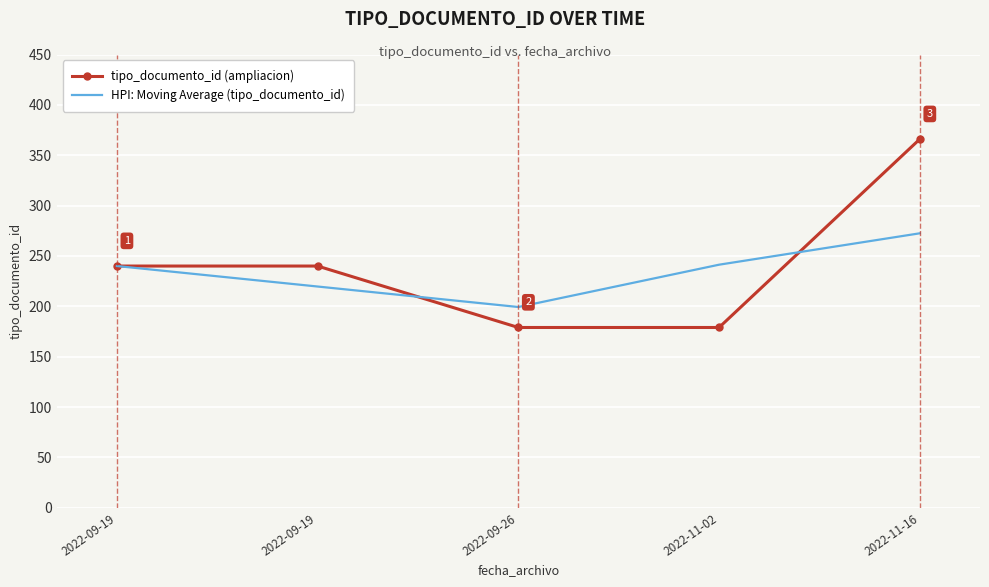

What is the total value across all series at 2022-09-26?

378.3